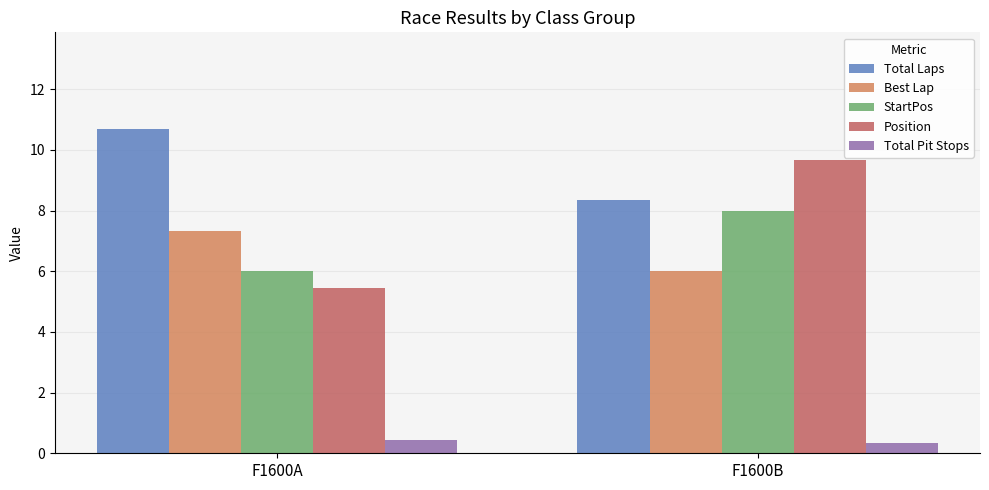

What is the total value across all series at F1600B?

32.3